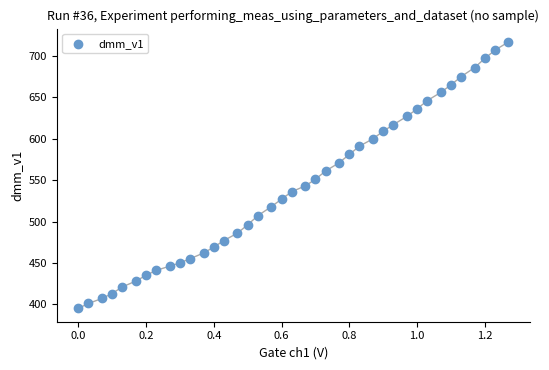

What is the range of Y values (max minus min)?

322